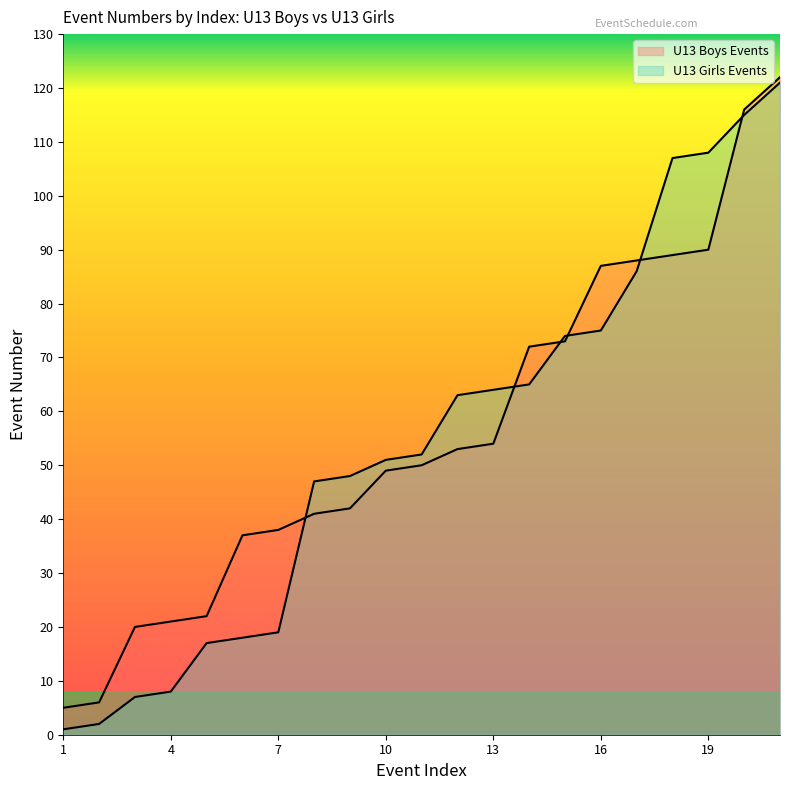

What is the maximum value for U13 Boys Events?

122